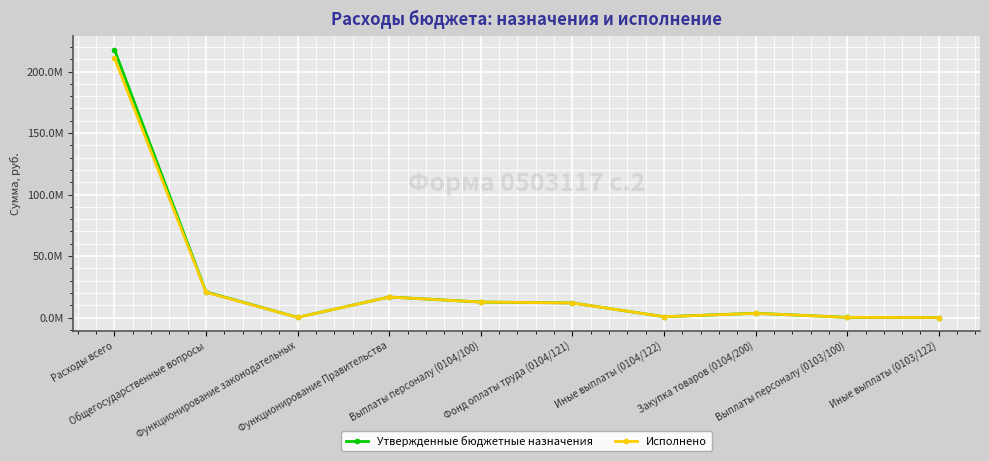

Does the chart have visible grid lines?

Yes